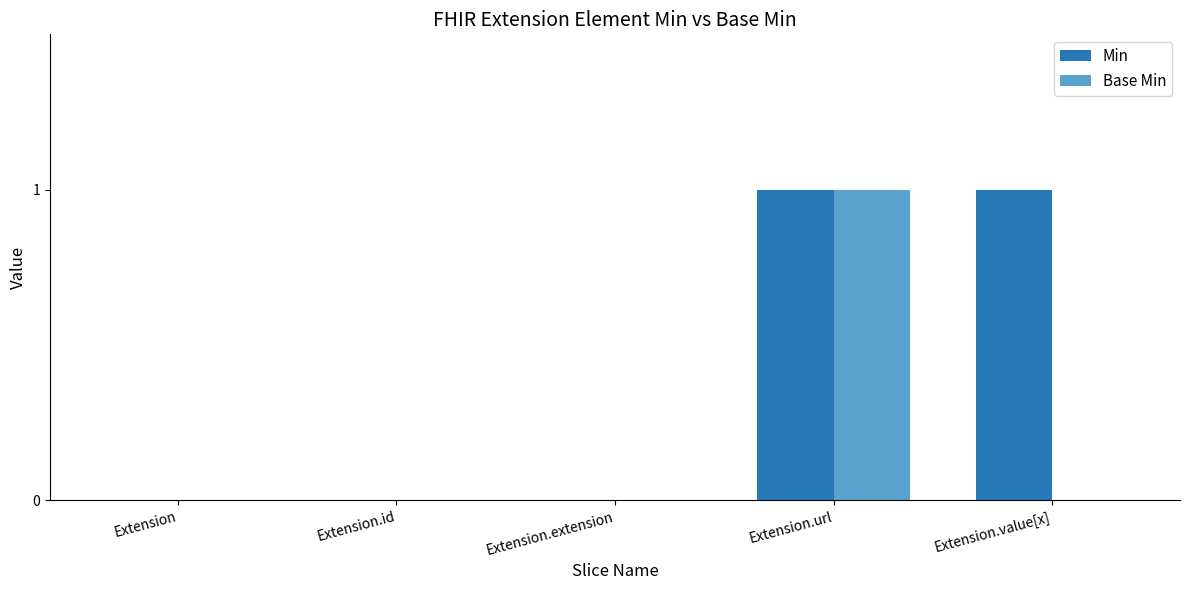

How many data points does each series have?

5